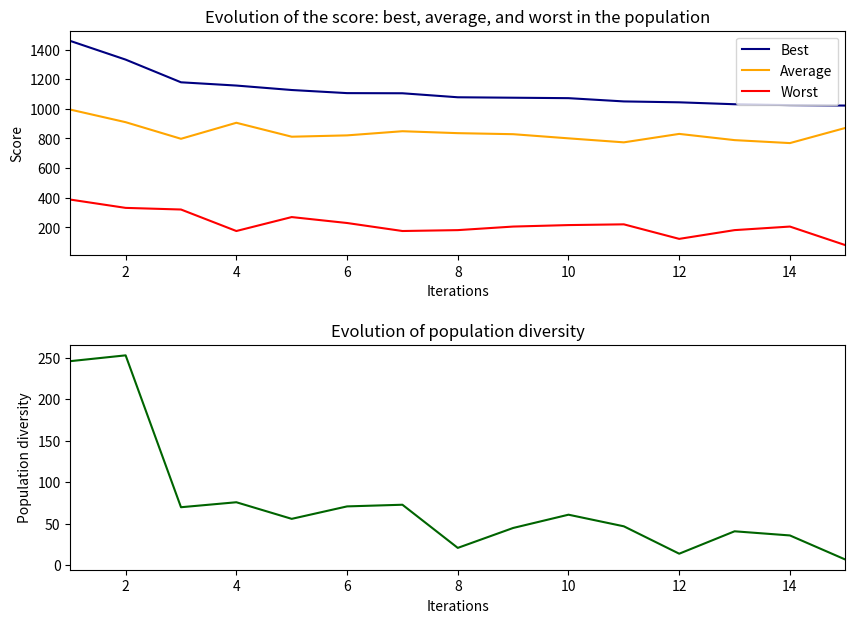

True or false: Worst and Average intersect in this chart.

False